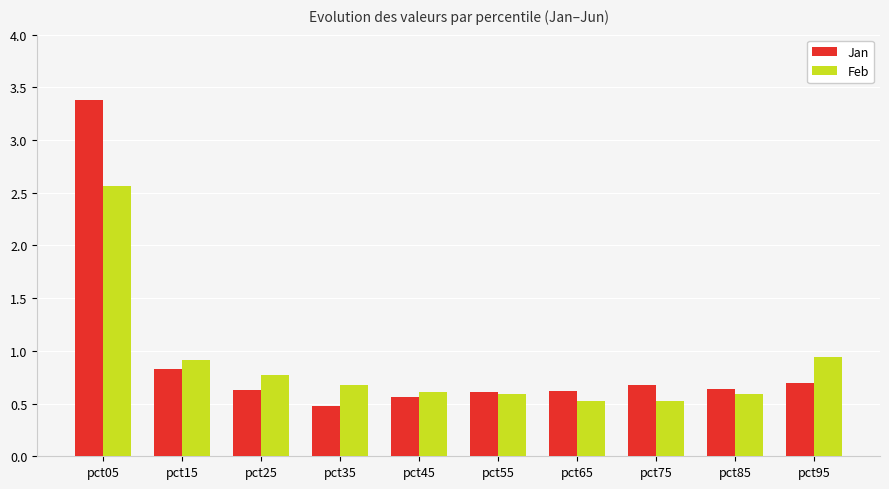

How many bars are there in total?

20